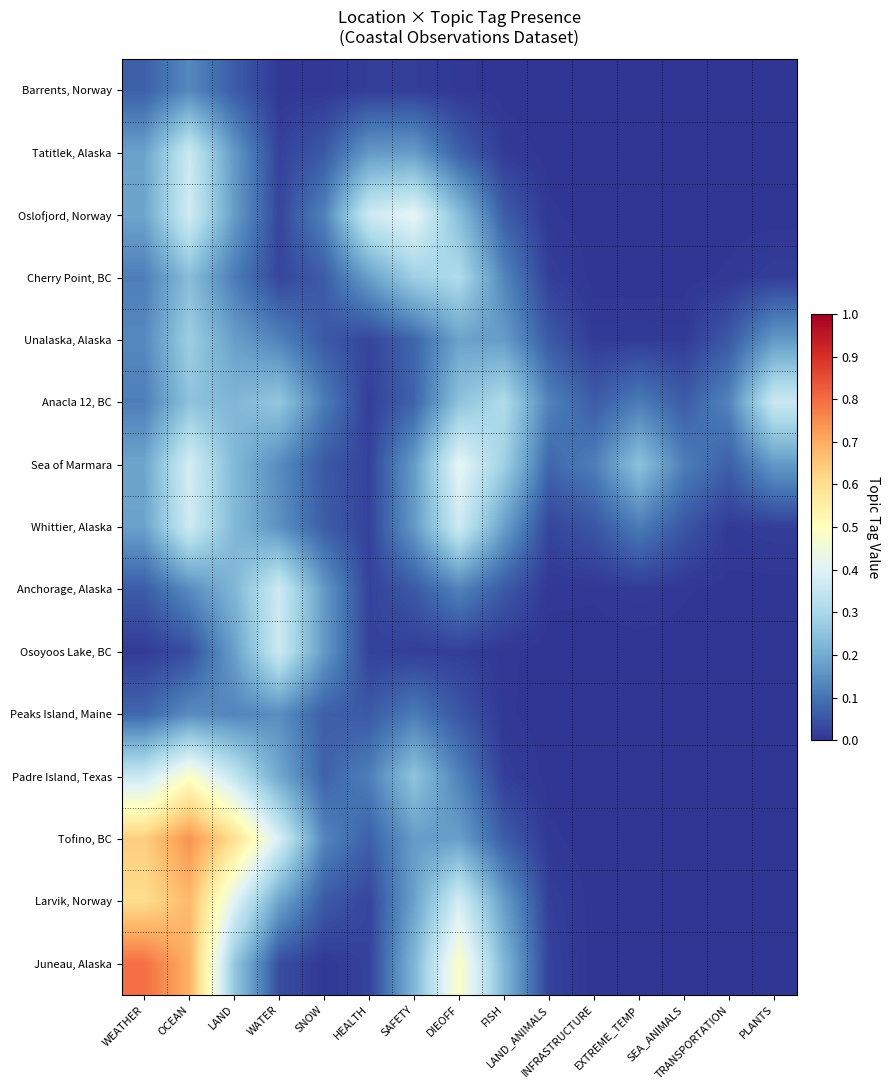

Reading right to left, transcribe all the data shown in this chart.

Barrents, Norway: PLANTS=0.0	TRANSPORTATION=0.0	SEA_ANIMALS=0.0	EXTREME_TEMP=0.0	INFRASTRUCTURE=0.0	LAND_ANIMALS=0.0	FISH=0.0	DIEOFF=0.0	SAFETY=0.0	HEALTH=0.0	SNOW=0.0	WATER=0.0	LAND=0.1	OCEAN=0.1	WEATHER=0.1
Tatitlek, Alaska: PLANTS=0.0	TRANSPORTATION=0.0	SEA_ANIMALS=0.0	EXTREME_TEMP=0.0	INFRASTRUCTURE=0.0	LAND_ANIMALS=0.0	FISH=0.0	DIEOFF=0.1	SAFETY=0.2	HEALTH=0.2	SNOW=0.1	WATER=0.0	LAND=0.2	OCEAN=0.4	WEATHER=0.2
Oslofjord, Norway: PLANTS=0.0	TRANSPORTATION=0.0	SEA_ANIMALS=0.0	EXTREME_TEMP=0.0	INFRASTRUCTURE=0.0	LAND_ANIMALS=0.0	FISH=0.1	DIEOFF=0.2	SAFETY=0.4	HEALTH=0.4	SNOW=0.1	WATER=0.0	LAND=0.2	OCEAN=0.4	WEATHER=0.2
Cherry Point, BC: PLANTS=0.0	TRANSPORTATION=0.0	SEA_ANIMALS=0.0	EXTREME_TEMP=0.0	INFRASTRUCTURE=0.0	LAND_ANIMALS=0.0	FISH=0.1	DIEOFF=0.3	SAFETY=0.3	HEALTH=0.2	SNOW=0.1	WATER=0.0	LAND=0.1	OCEAN=0.2	WEATHER=0.1
Unalaska, Alaska: PLANTS=0.2	TRANSPORTATION=0.1	SEA_ANIMALS=0.0	EXTREME_TEMP=0.0	INFRASTRUCTURE=0.0	LAND_ANIMALS=0.1	FISH=0.2	DIEOFF=0.2	SAFETY=0.1	HEALTH=0.0	SNOW=0.1	WATER=0.1	LAND=0.2	OCEAN=0.3	WEATHER=0.1
Anacla 12, BC: PLANTS=0.4	TRANSPORTATION=0.1	SEA_ANIMALS=0.1	EXTREME_TEMP=0.1	INFRASTRUCTURE=0.1	LAND_ANIMALS=0.1	FISH=0.3	DIEOFF=0.2	SAFETY=0.1	HEALTH=0.0	SNOW=0.1	WATER=0.3	LAND=0.2	OCEAN=0.2	WEATHER=0.1
Sea of Marmara: PLANTS=0.2	TRANSPORTATION=0.1	SEA_ANIMALS=0.1	EXTREME_TEMP=0.2	INFRASTRUCTURE=0.1	LAND_ANIMALS=0.1	FISH=0.3	DIEOFF=0.4	SAFETY=0.2	HEALTH=0.0	SNOW=0.1	WATER=0.1	LAND=0.2	OCEAN=0.4	WEATHER=0.2
Whittier, Alaska: PLANTS=0.0	TRANSPORTATION=0.0	SEA_ANIMALS=0.1	EXTREME_TEMP=0.1	INFRASTRUCTURE=0.1	LAND_ANIMALS=0.0	FISH=0.2	DIEOFF=0.4	SAFETY=0.2	HEALTH=0.0	SNOW=0.1	WATER=0.2	LAND=0.2	OCEAN=0.4	WEATHER=0.2
Anchorage, Alaska: PLANTS=0.0	TRANSPORTATION=0.0	SEA_ANIMALS=0.0	EXTREME_TEMP=0.0	INFRASTRUCTURE=0.0	LAND_ANIMALS=0.0	FISH=0.1	DIEOFF=0.1	SAFETY=0.1	HEALTH=0.0	SNOW=0.2	WATER=0.4	LAND=0.2	OCEAN=0.1	WEATHER=0.1
Osoyoos Lake, BC: PLANTS=0.0	TRANSPORTATION=0.0	SEA_ANIMALS=0.0	EXTREME_TEMP=0.0	INFRASTRUCTURE=0.0	LAND_ANIMALS=0.0	FISH=0.0	DIEOFF=0.0	SAFETY=0.0	HEALTH=0.0	SNOW=0.2	WATER=0.4	LAND=0.2	OCEAN=0.0	WEATHER=0.0
Peaks Island, Maine: PLANTS=0.0	TRANSPORTATION=0.0	SEA_ANIMALS=0.0	EXTREME_TEMP=0.0	INFRASTRUCTURE=0.0	LAND_ANIMALS=0.0	FISH=0.0	DIEOFF=0.1	SAFETY=0.1	HEALTH=0.1	SNOW=0.1	WATER=0.1	LAND=0.1	OCEAN=0.1	WEATHER=0.1
Padre Island, Texas: PLANTS=0.0	TRANSPORTATION=0.0	SEA_ANIMALS=0.0	EXTREME_TEMP=0.0	INFRASTRUCTURE=0.0	LAND_ANIMALS=0.0	FISH=0.0	DIEOFF=0.1	SAFETY=0.3	HEALTH=0.1	SNOW=0.1	WATER=0.2	LAND=0.3	OCEAN=0.5	WEATHER=0.4
Tofino, BC: PLANTS=0.0	TRANSPORTATION=0.0	SEA_ANIMALS=0.0	EXTREME_TEMP=0.0	INFRASTRUCTURE=0.0	LAND_ANIMALS=0.0	FISH=0.1	DIEOFF=0.2	SAFETY=0.2	HEALTH=0.1	SNOW=0.1	WATER=0.4	LAND=0.6	OCEAN=0.7	WEATHER=0.6
Larvik, Norway: PLANTS=0.0	TRANSPORTATION=0.0	SEA_ANIMALS=0.0	EXTREME_TEMP=0.0	INFRASTRUCTURE=0.0	LAND_ANIMALS=0.0	FISH=0.2	DIEOFF=0.4	SAFETY=0.2	HEALTH=0.0	SNOW=0.1	WATER=0.2	LAND=0.4	OCEAN=0.7	WEATHER=0.6
Juneau, Alaska: PLANTS=0.0	TRANSPORTATION=0.0	SEA_ANIMALS=0.0	EXTREME_TEMP=0.0	INFRASTRUCTURE=0.0	LAND_ANIMALS=0.0	FISH=0.2	DIEOFF=0.5	SAFETY=0.2	HEALTH=0.0	SNOW=0.0	WATER=0.0	LAND=0.3	OCEAN=0.7	WEATHER=0.8